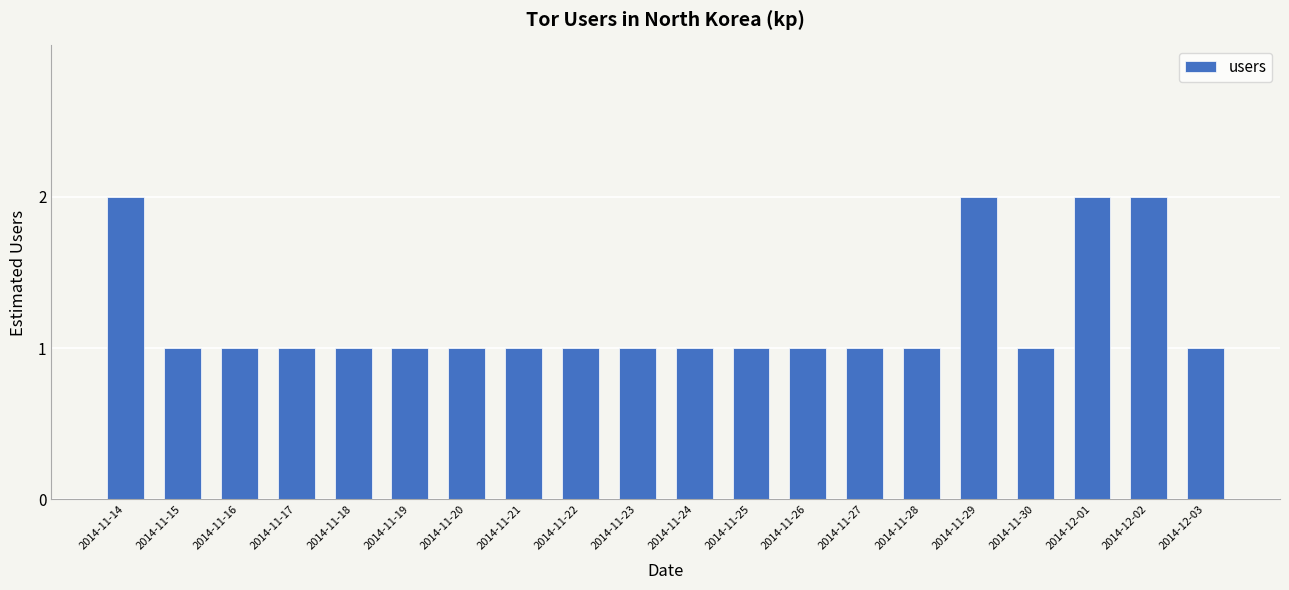

What is the ratio of the value at 2014-11-23 to the value at 2014-11-24?

1.0